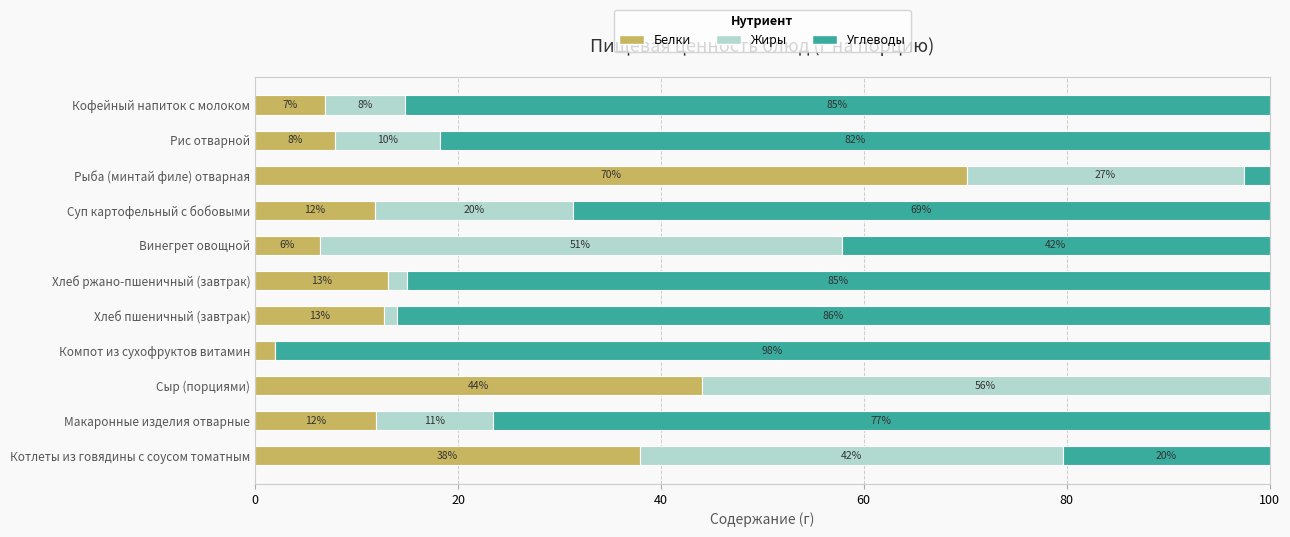

What are all the series names shown in the legend?

Белки, Жиры, Углеводы